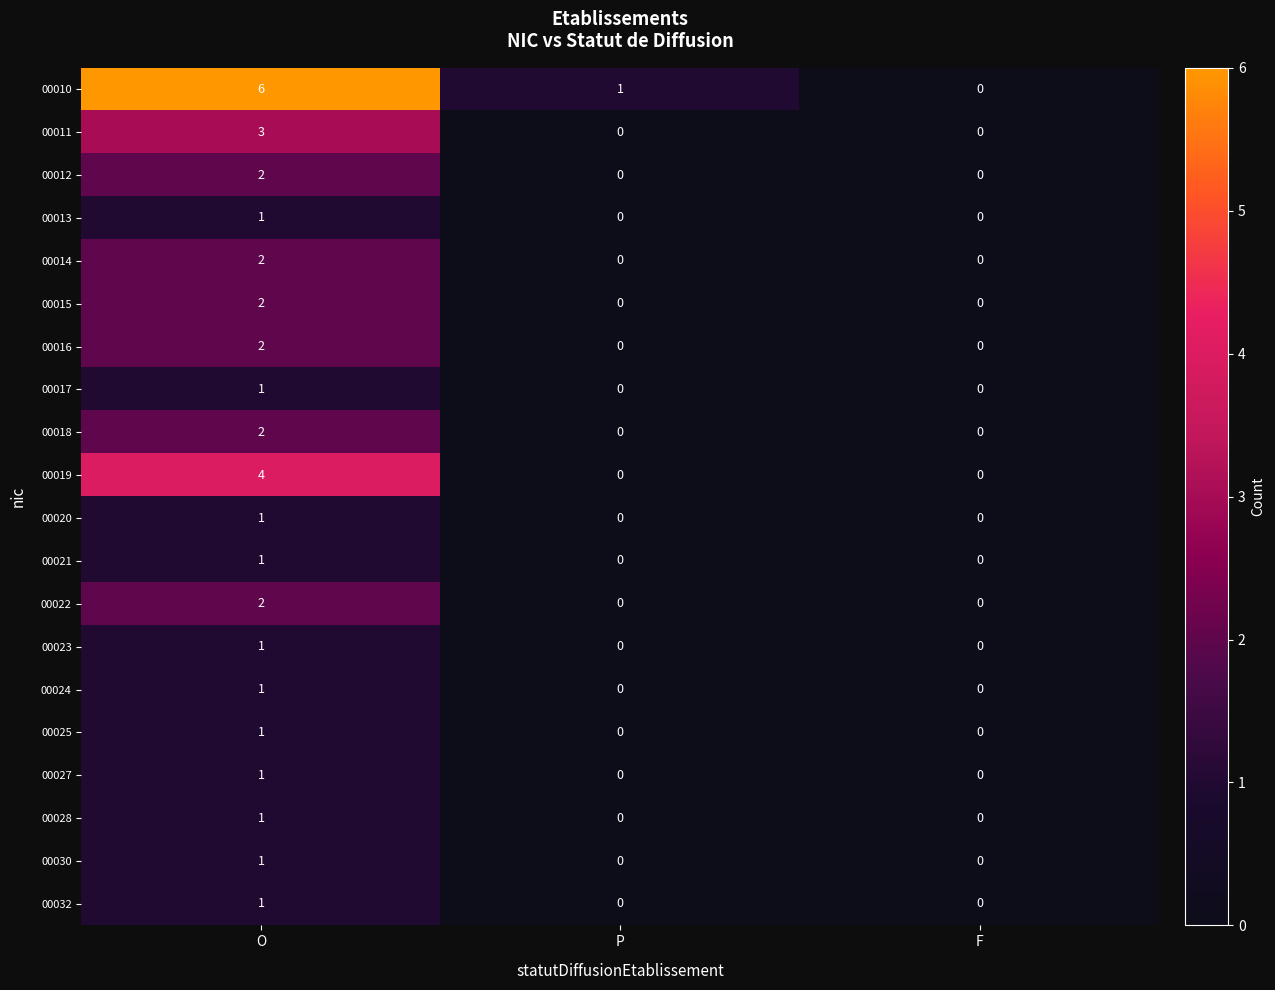

Which series has the largest total across all categories?

00010